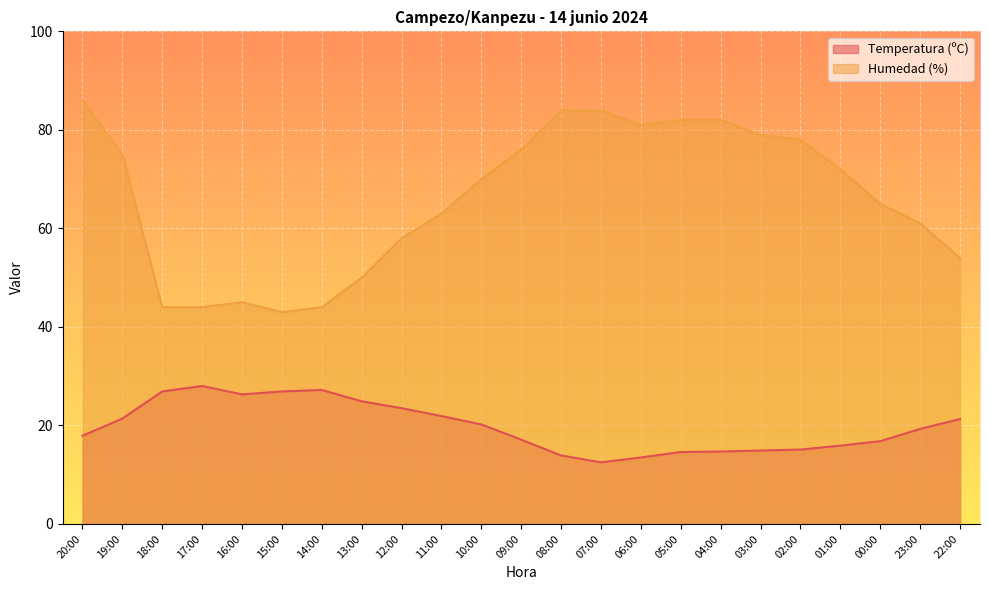

Which category has the highest value in the Humedad (%) series?

20:00